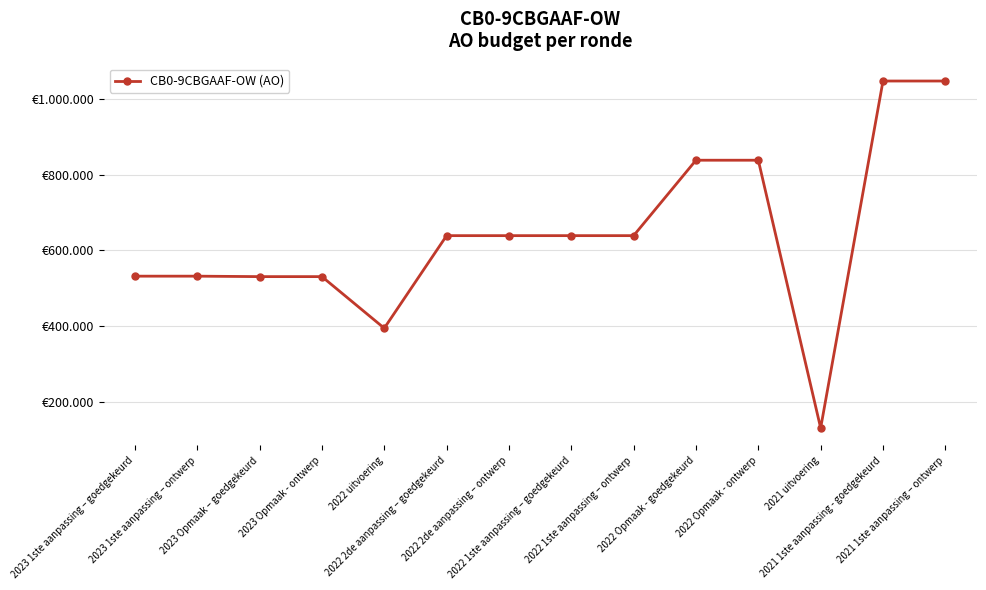

At which label does the data first exceed 639300?

2022 Opmaak - goedgekeurd